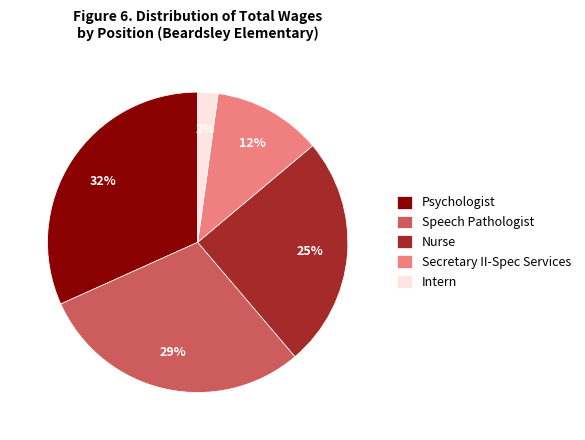

Rank the categories by value from lowest to highest.

Intern, Secretary II-Spec Services, Nurse, Speech Pathologist, Psychologist